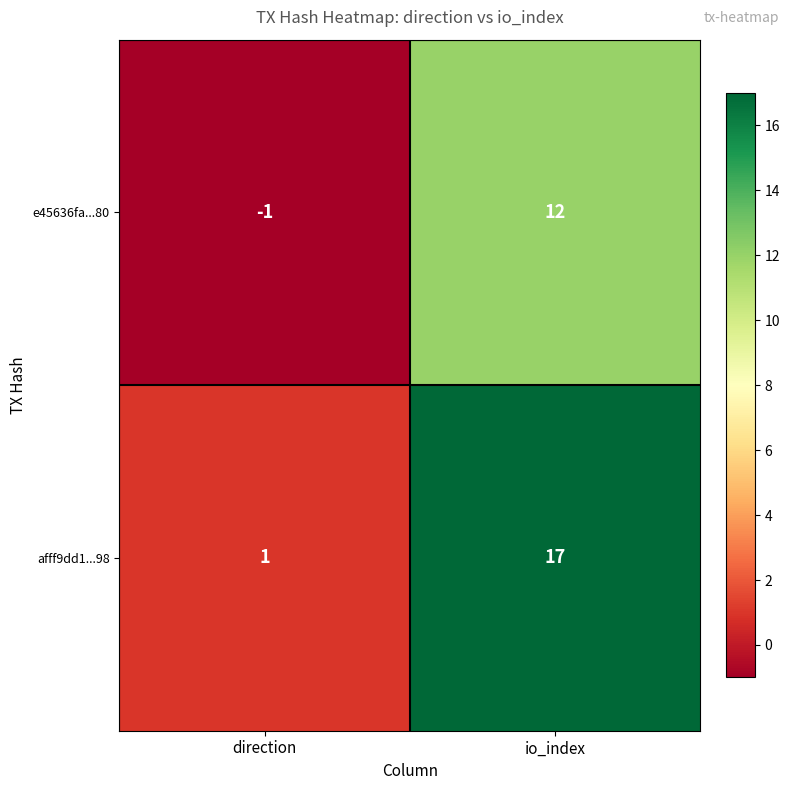

How many categories are shown in the chart?

2